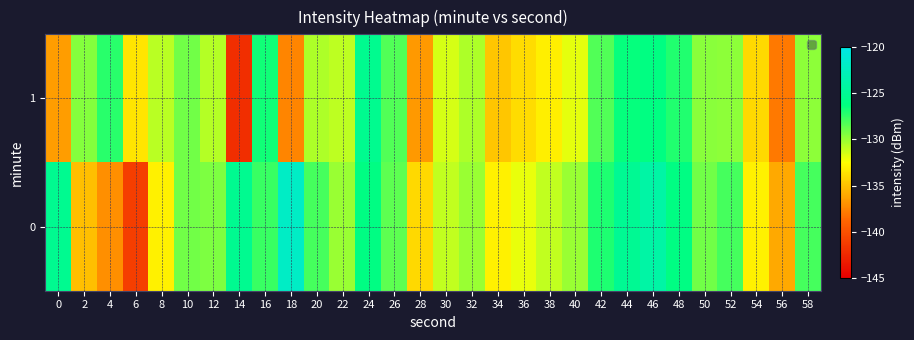

Reading left to right, transcribe all the data shown in this chart.

1: 0=-136.5	2=-129.5	4=-127.3	6=-133.5	8=-130.8	10=-129.1	12=-130.7	14=-142.1	16=-126.7	18=-137.4	20=-130.5	22=-130.9	24=-125.3	26=-128.2	28=-136.7	30=-131.5	32=-130.5	34=-134.8	36=-133.9	38=-133.1	40=-131.9	42=-128.2	44=-126.4	46=-126.1	48=-127.1	50=-129.6	52=-129.7	54=-134.1	56=-138.0	58=-129.7
0: 0=-125.2	2=-135.1	4=-137.0	6=-141.1	8=-133.0	10=-129.1	12=-129.3	14=-125.3	16=-127.6	18=-122.0	20=-128.0	22=-130.0	24=-126.0	26=-128.5	28=-134.0	30=-131.0	32=-130.0	34=-133.0	36=-132.0	38=-131.0	40=-130.0	42=-127.0	44=-125.0	46=-124.0	48=-126.0	50=-129.0	52=-128.0	54=-133.0	56=-136.0	58=-128.0